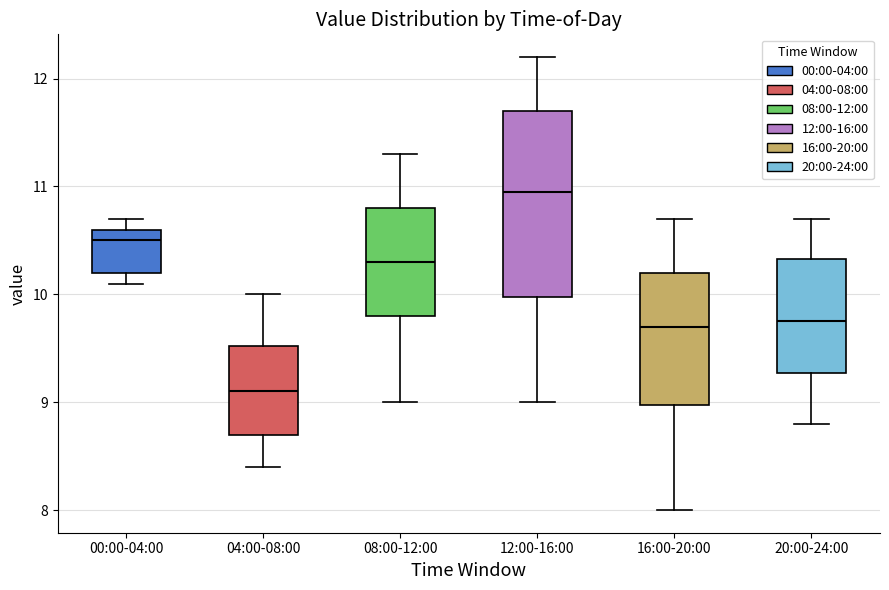

Which box's median line is the highest?

12:00-16:00